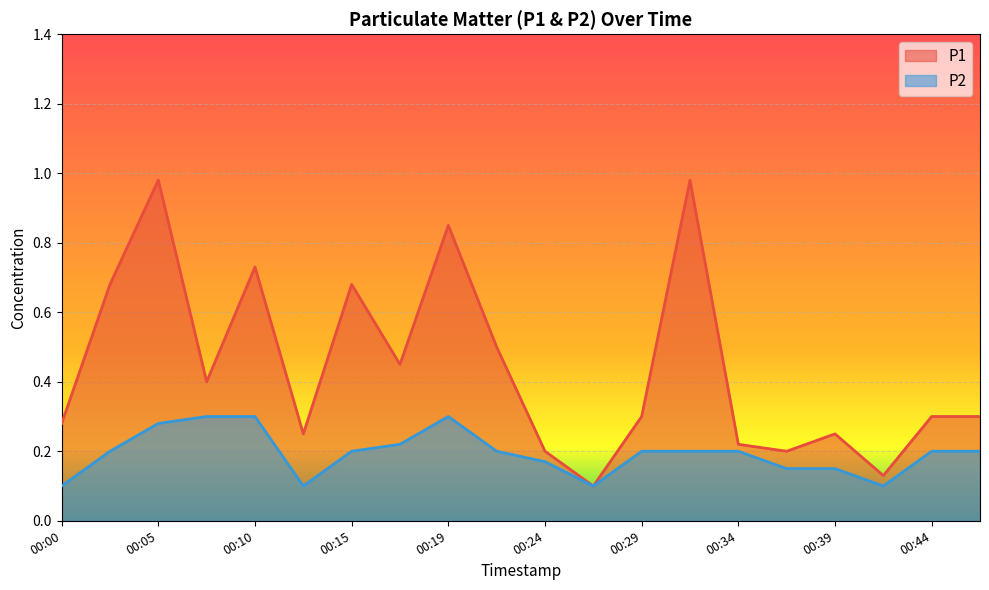

Reading right to left, list all the values displayed in this chart.

P1: 0.3	0.3	0.1	0.2	0.2	0.2	1.0	0.3	0.1	0.2	0.5	0.8	0.5	0.7	0.2	0.7	0.4	1.0	0.7	0.3
P2: 0.2	0.2	0.1	0.1	0.1	0.2	0.2	0.2	0.1	0.2	0.2	0.3	0.2	0.2	0.1	0.3	0.3	0.3	0.2	0.1